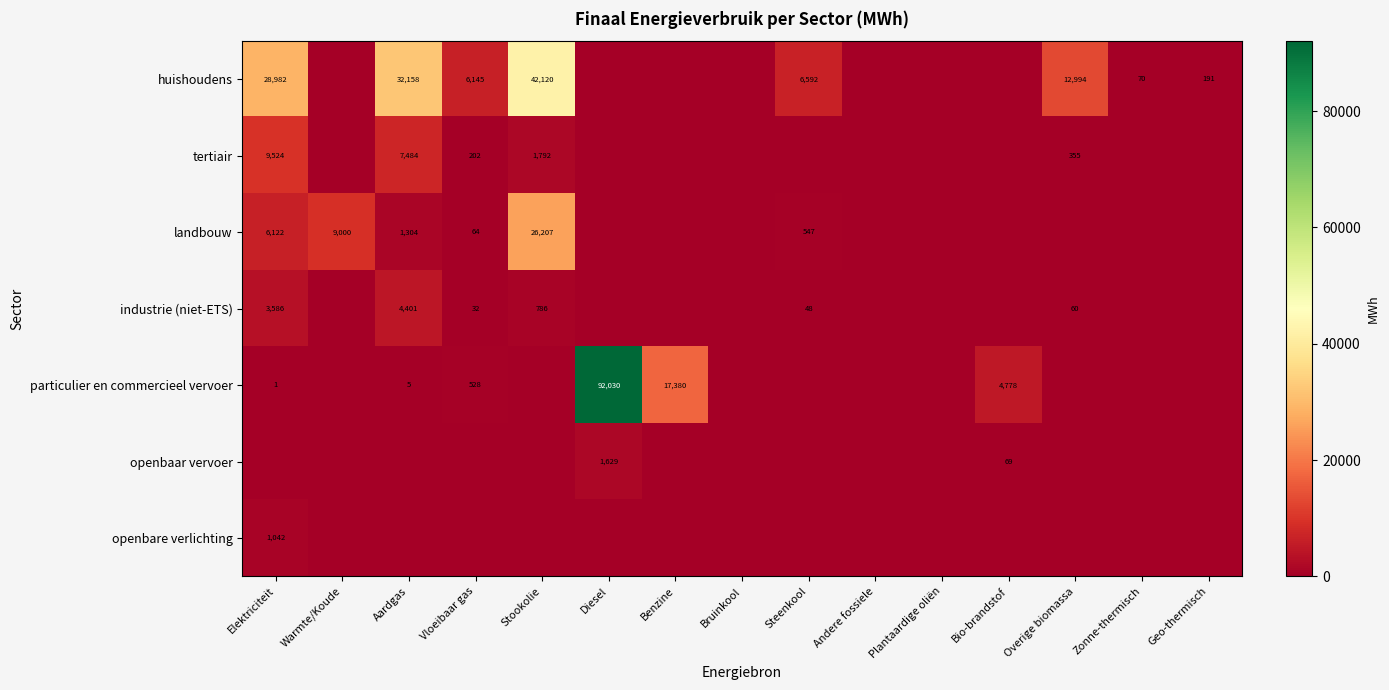

Is it true that landbouw equals 6122 at Elektriciteit?

True